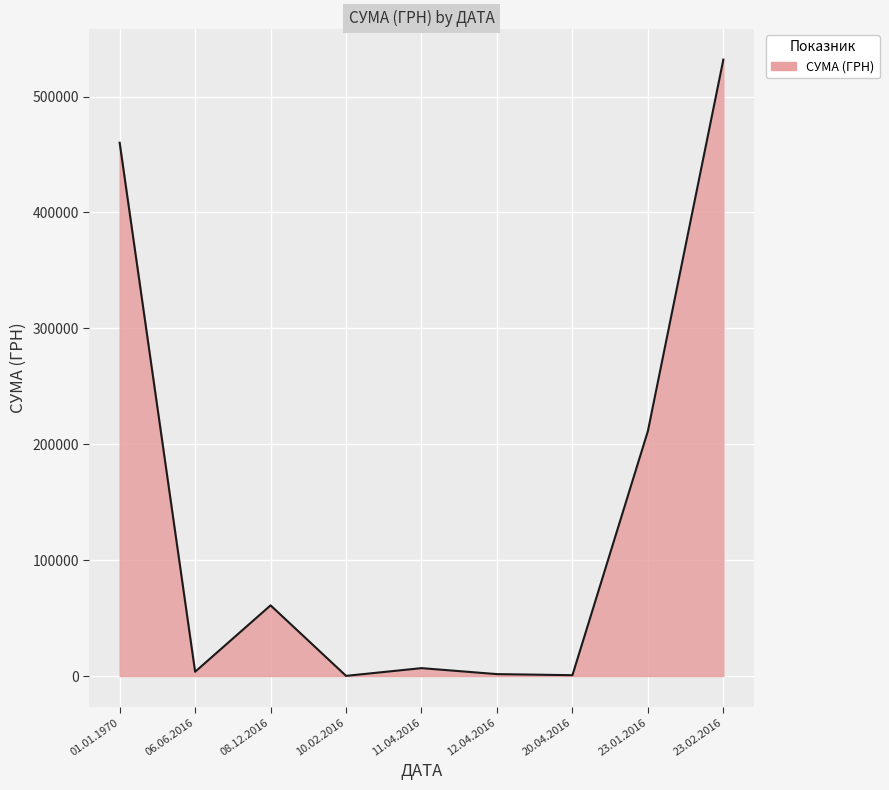

How many distinct data groups are displayed?

1